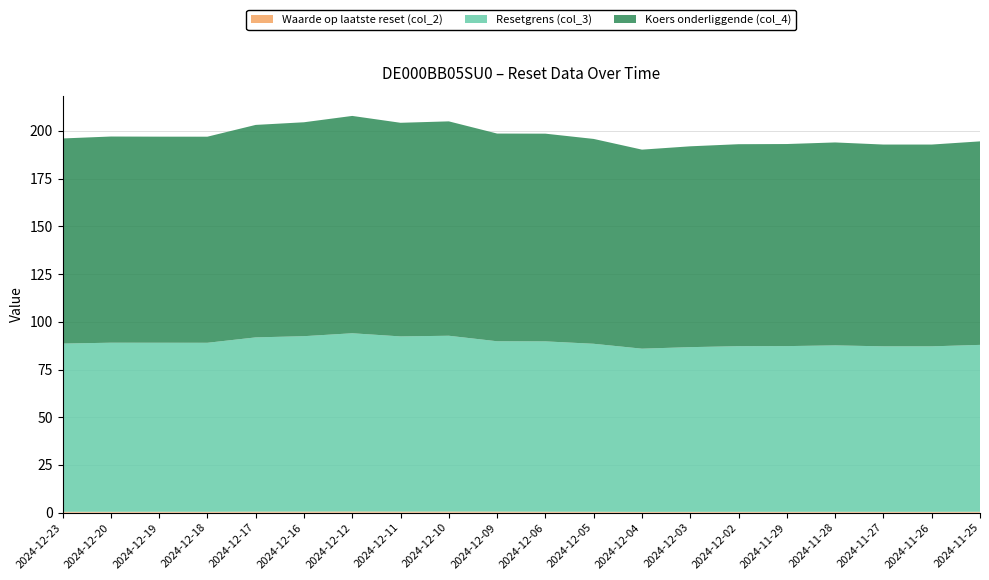

Reading left to right, what are all the values shown in this chart?

Waarde op laatste reset (col_2): 2024-12-23=0.4	2024-12-20=0.5	2024-12-19=0.5	2024-12-18=0.5	2024-12-17=0.5	2024-12-16=0.6	2024-12-12=0.6	2024-12-11=0.6	2024-12-10=0.6	2024-12-09=0.6	2024-12-06=0.5	2024-12-05=0.5	2024-12-04=0.4	2024-12-03=0.4	2024-12-02=0.4	2024-11-29=0.4	2024-11-28=0.4	2024-11-27=0.4	2024-11-26=0.4	2024-11-25=0.5
Resetgrens (col_3): 2024-12-23=88.2	2024-12-20=88.6	2024-12-19=88.6	2024-12-18=88.6	2024-12-17=91.3	2024-12-16=91.9	2024-12-12=93.4	2024-12-11=91.8	2024-12-10=92.1	2024-12-09=89.3	2024-12-06=89.3	2024-12-05=88.0	2024-12-04=85.5	2024-12-03=86.3	2024-12-02=86.8	2024-11-29=86.8	2024-11-28=87.2	2024-11-27=86.7	2024-11-26=86.7	2024-11-25=87.5
Koers onderliggende (col_4): 2024-12-23=107.5	2024-12-20=108.0	2024-12-19=108.0	2024-12-18=108.0	2024-12-17=111.3	2024-12-16=112.1	2024-12-12=113.9	2024-12-11=112.0	2024-12-10=112.3	2024-12-09=108.8	2024-12-06=108.8	2024-12-05=107.3	2024-12-04=104.3	2024-12-03=105.2	2024-12-02=105.8	2024-11-29=105.9	2024-11-28=106.3	2024-11-27=105.8	2024-11-26=105.8	2024-11-25=106.7